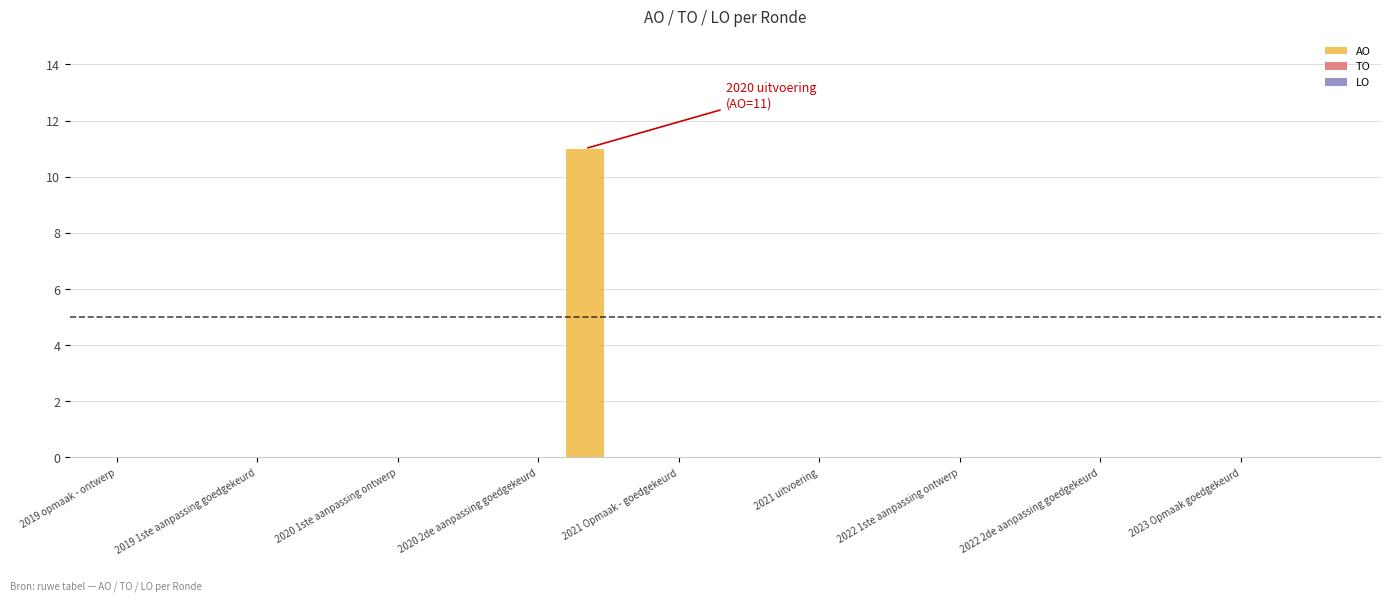

What is the maximum value shown in the chart?

11